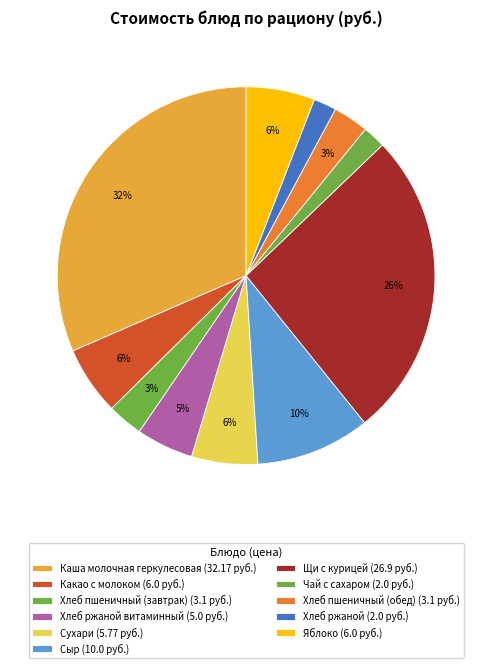

How many slices are in this pie chart?

11